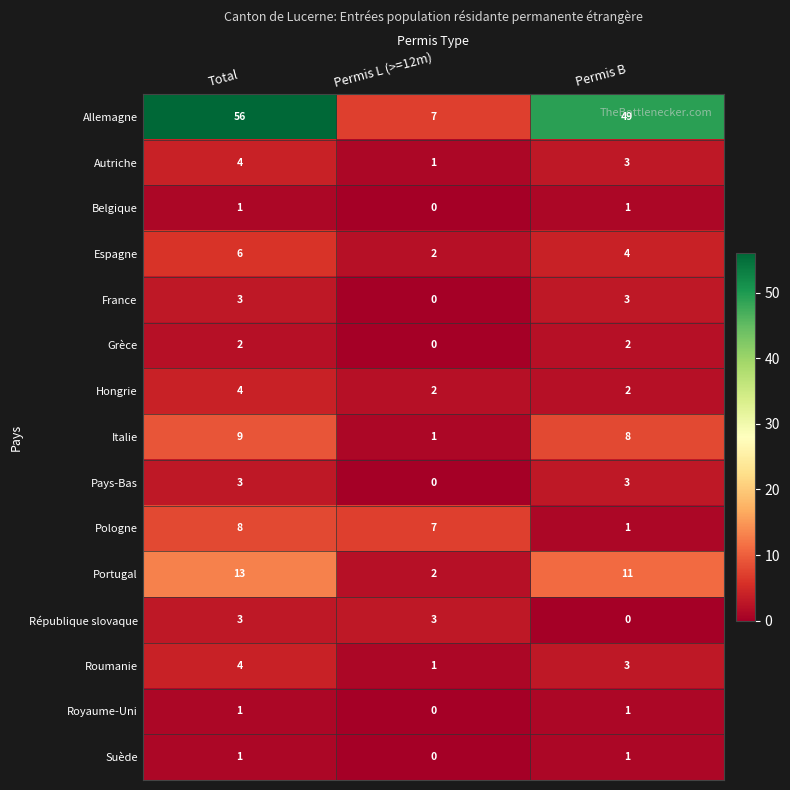

List the labels in order of Espagne value, largest first.

Total, Permis B, Permis L (>=12m)